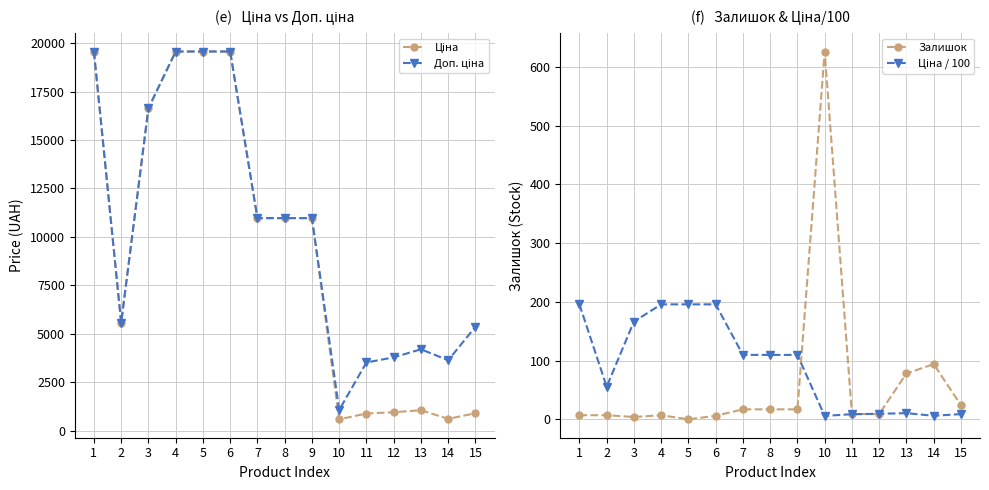

Which has a higher value, 3 or 13?

3